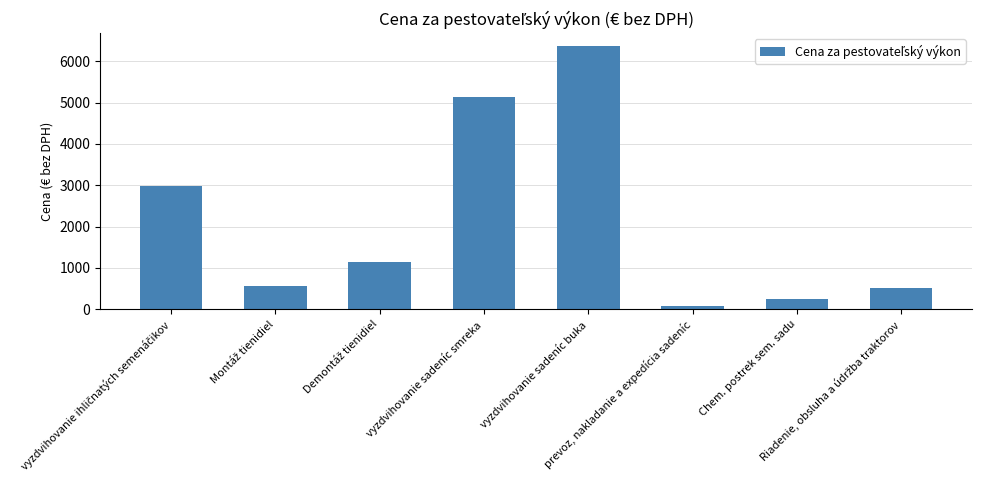

How many categories are shown in the chart?

8